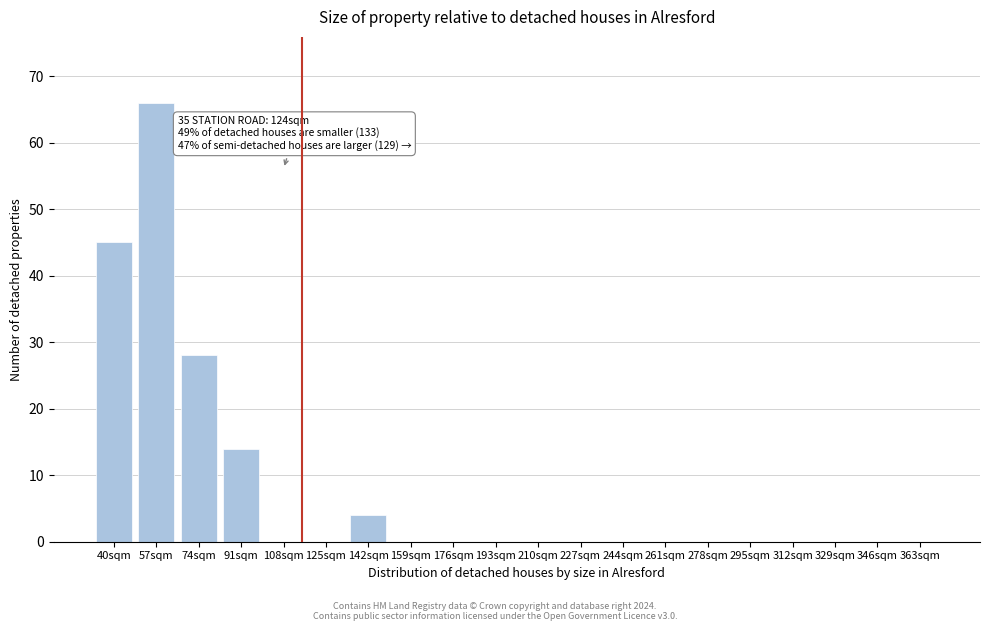

Reading right to left, transcribe all the data shown in this chart.

363sqm=0	346sqm=0	329sqm=0	312sqm=0	295sqm=0	278sqm=0	261sqm=0	244sqm=0	227sqm=0	210sqm=0	193sqm=0	176sqm=0	159sqm=0	142sqm=4	125sqm=0	108sqm=0	91sqm=14	74sqm=28	57sqm=66	40sqm=45